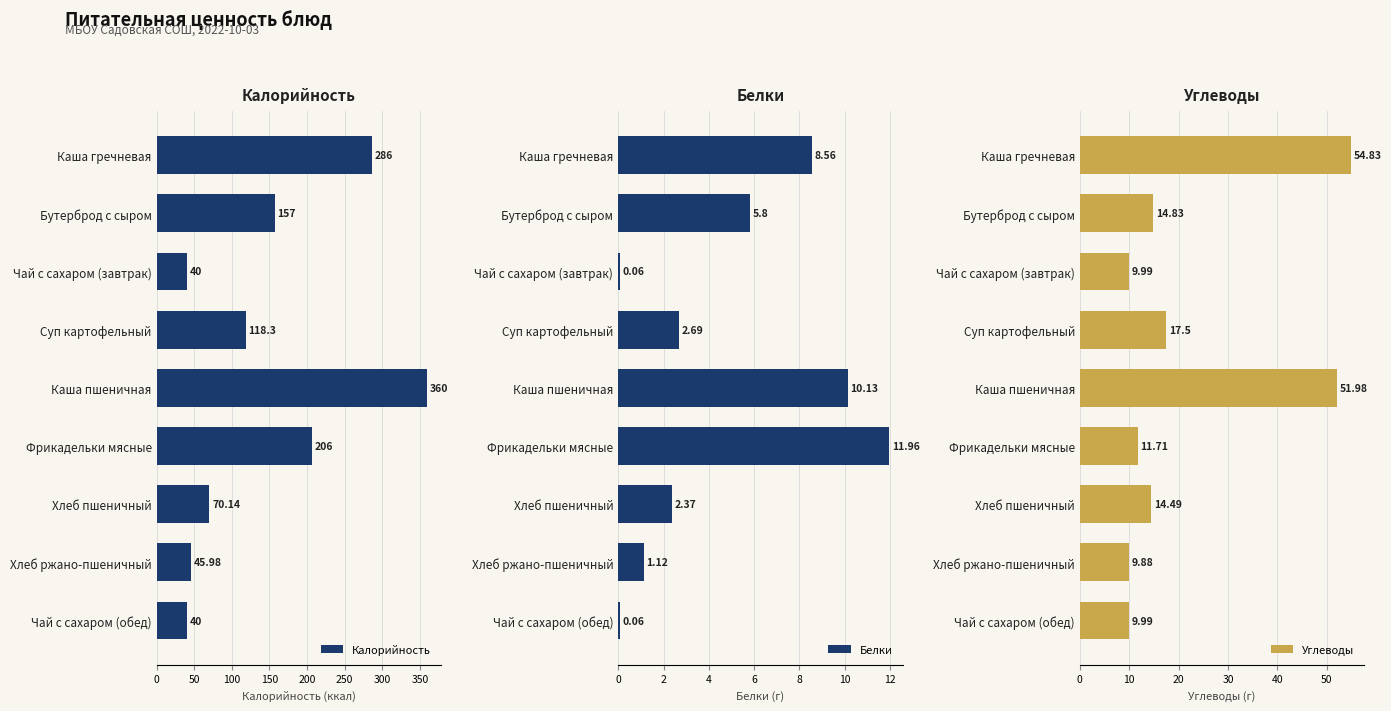

Where is Калорийность nearest to the value 200?

Фрикадельки мясные